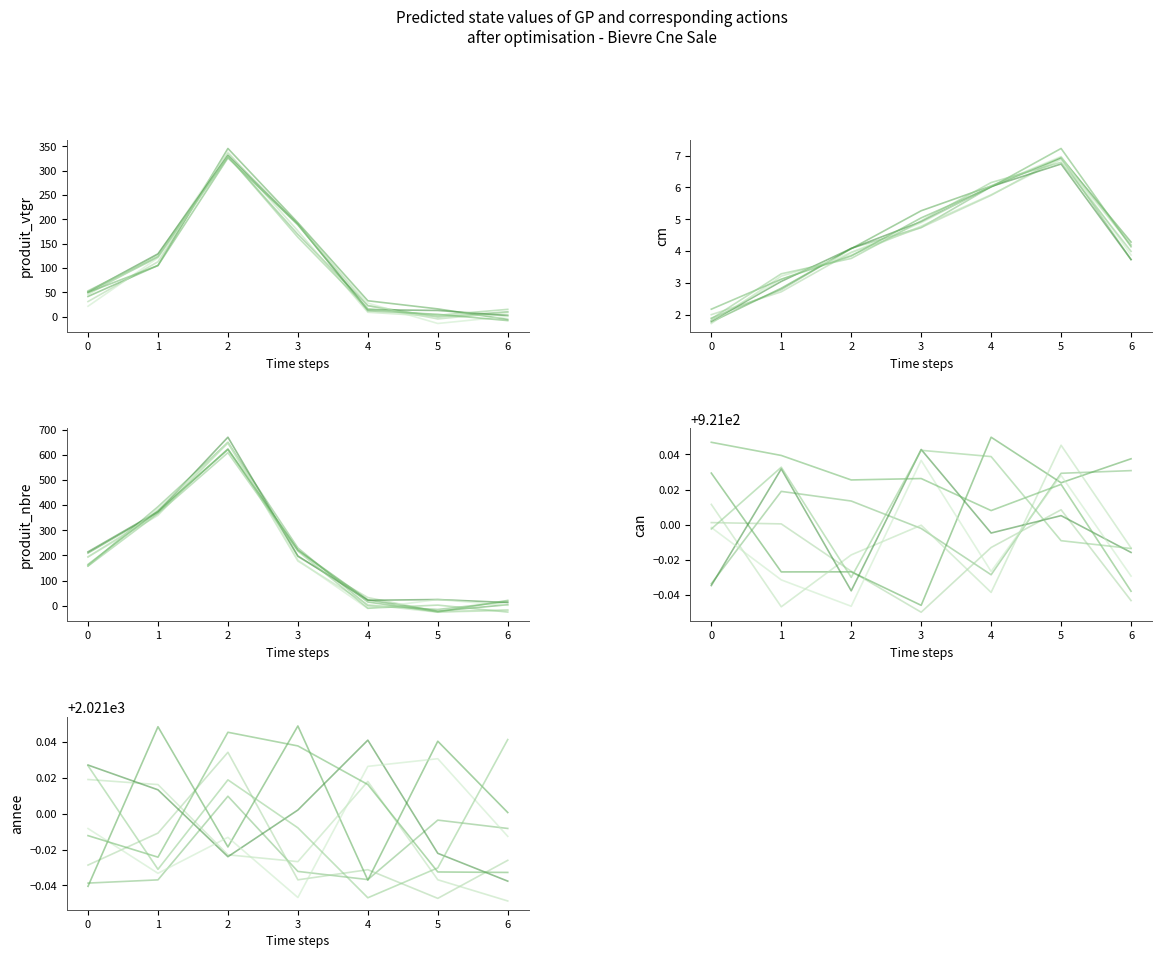

What is the sum of all annee values?

14146.9